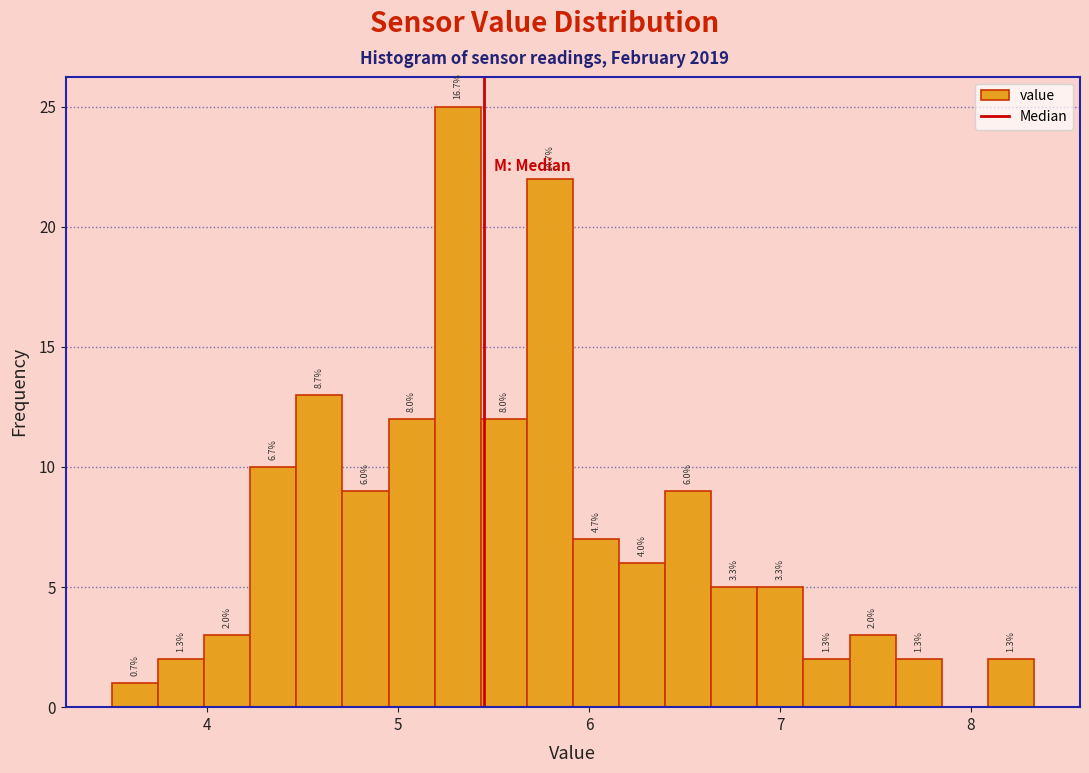

Read against the x-axis, roughly where is the centre of the tallest bar?

5.3